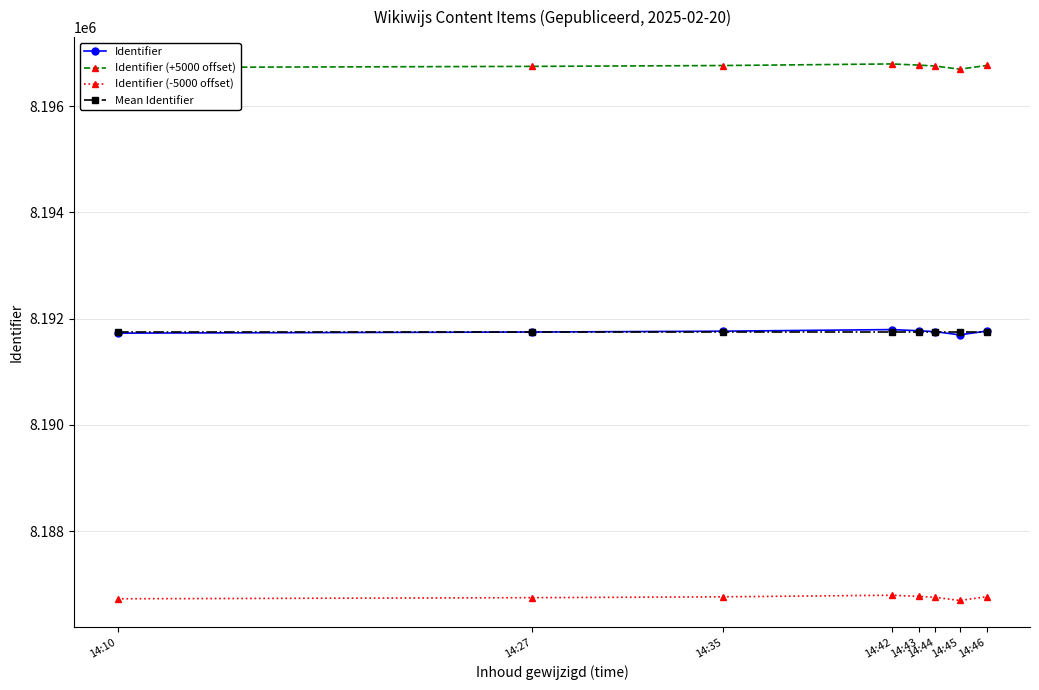

What is the value of the Identifier point at the 1st from the left?

8191726.0